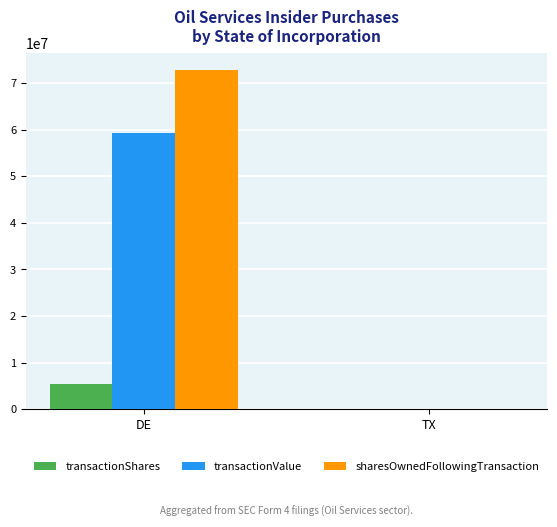

Which series has the largest total across all categories?

sharesOwnedFollowingTransaction